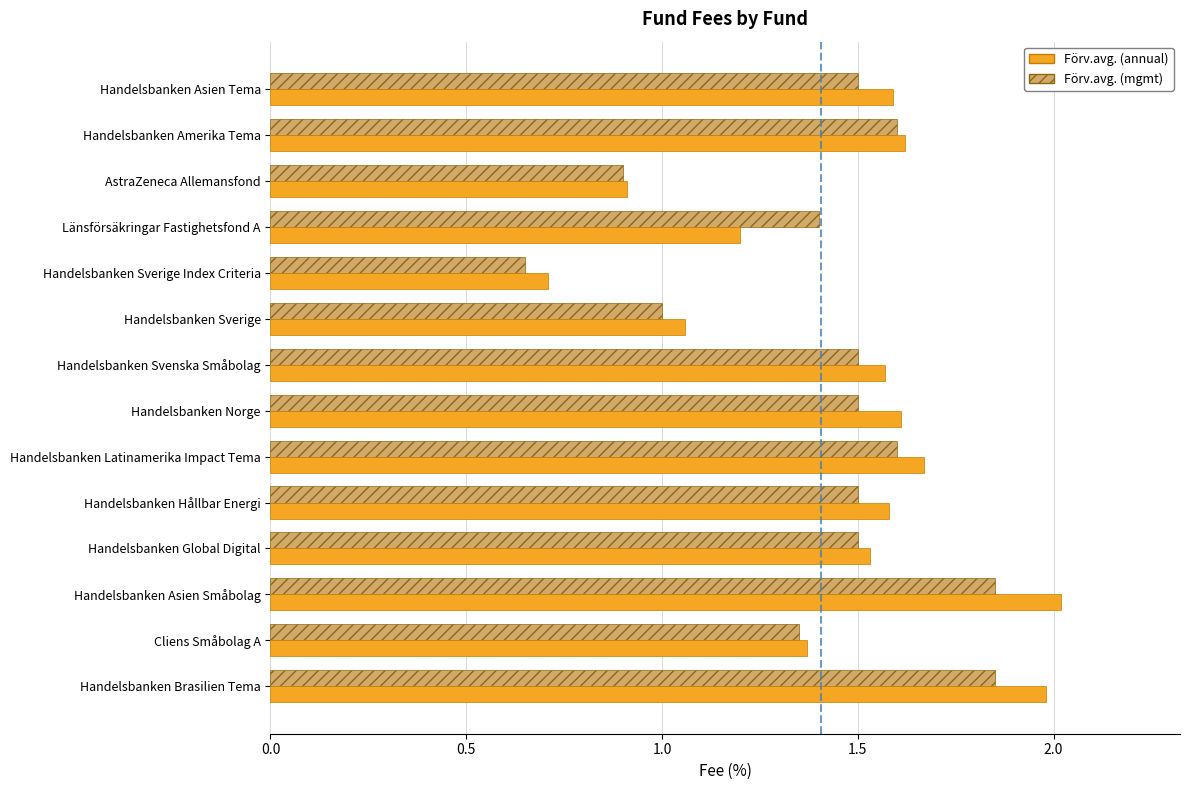

Count the number of data series in this chart.

2